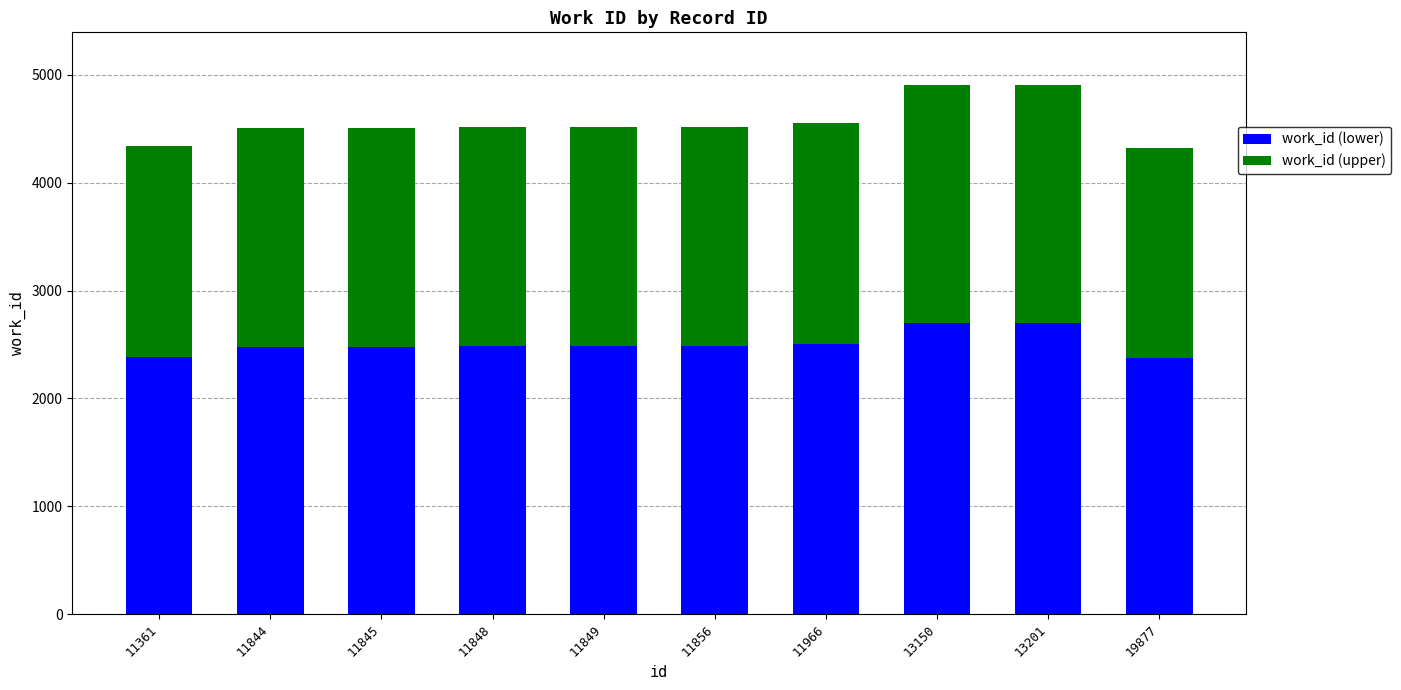

What are all the series names shown in the legend?

work_id (lower), work_id (upper)